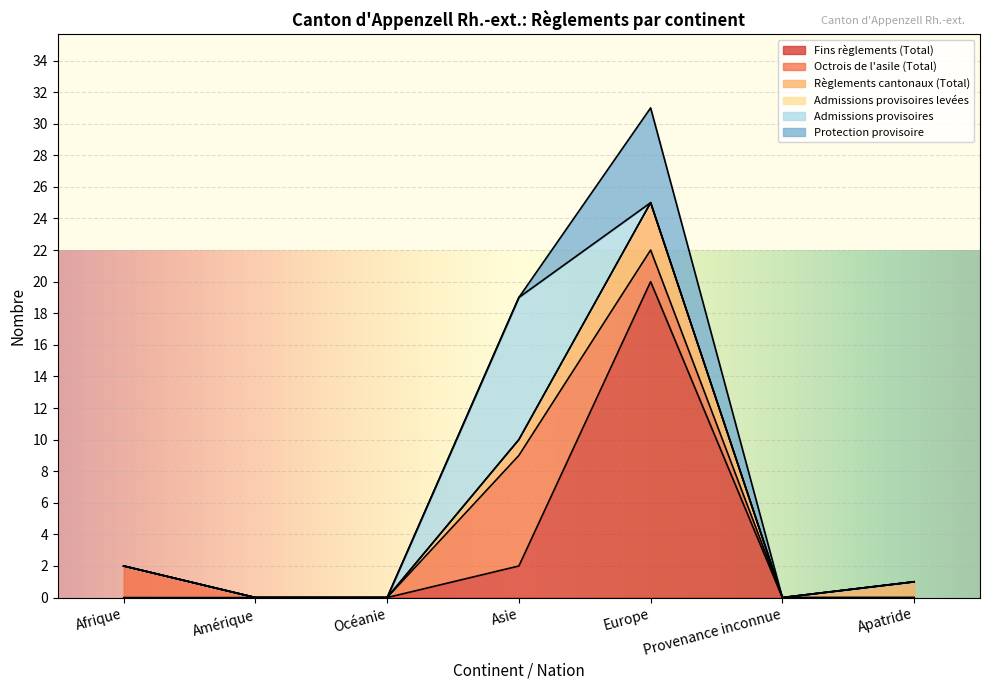

What is the highest value of the Règlements cantonaux (Total) series?

3